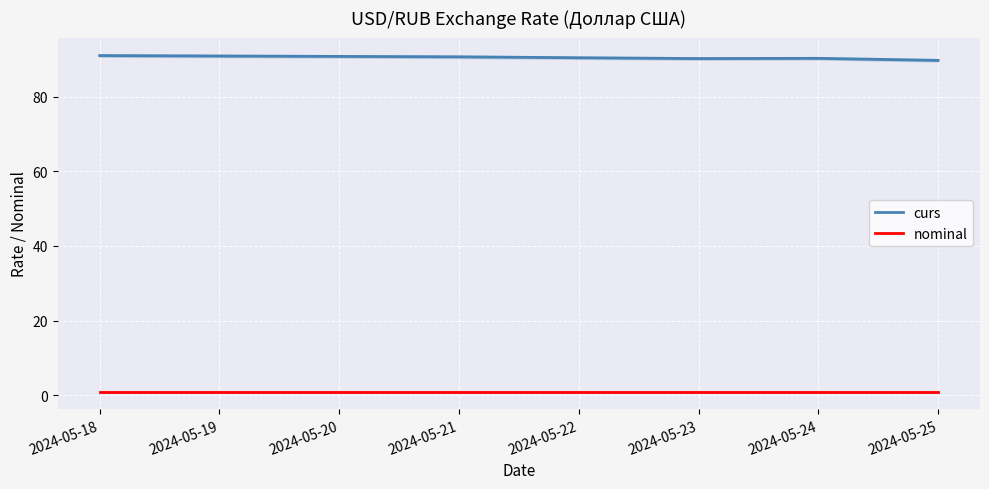

What are all the series names shown in the legend?

curs, nominal